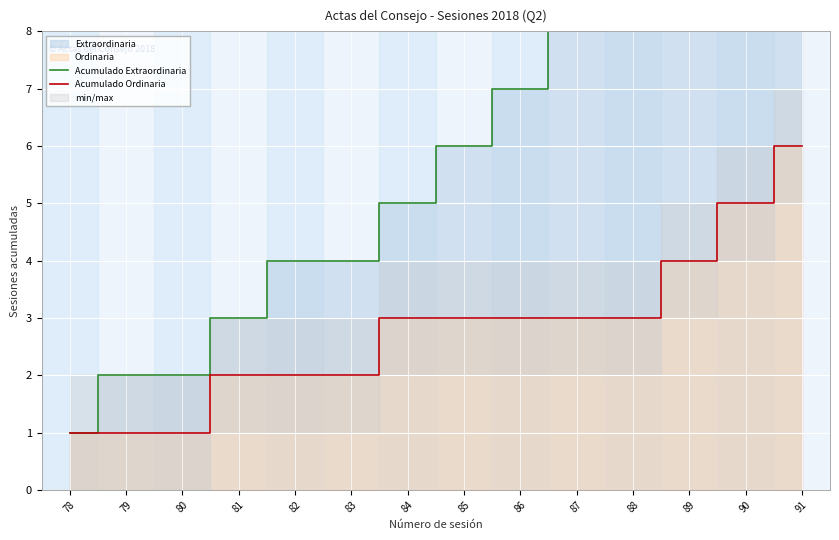

At which category does the chart reach its minimum across all series?

78